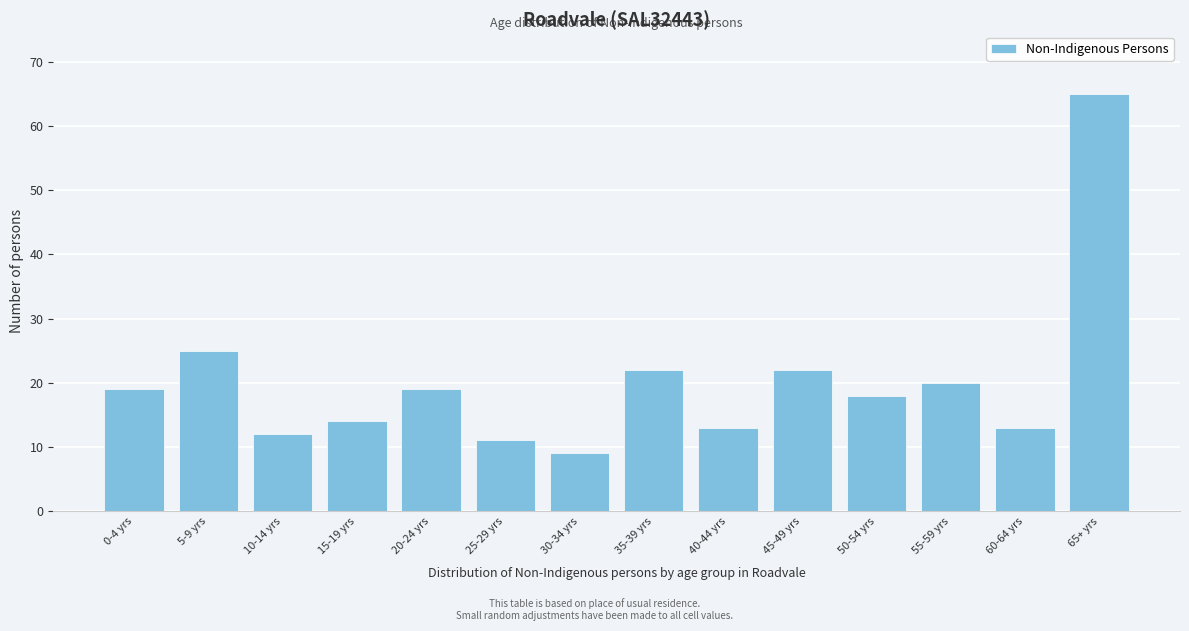

Reading left to right, transcribe all the data shown in this chart.

19	25	12	14	19	11	9	22	13	22	18	20	13	65